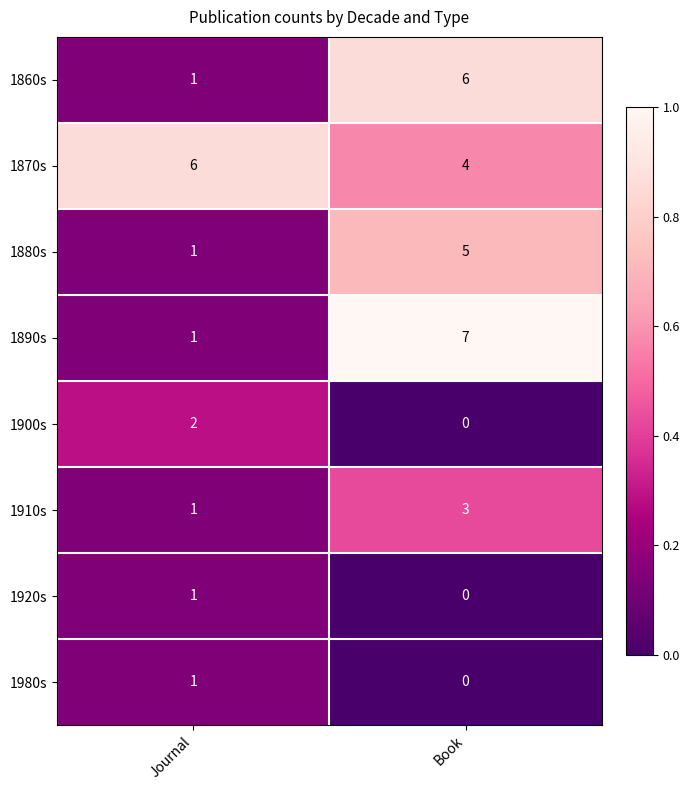

Which series has the largest range (max minus min)?

1890s